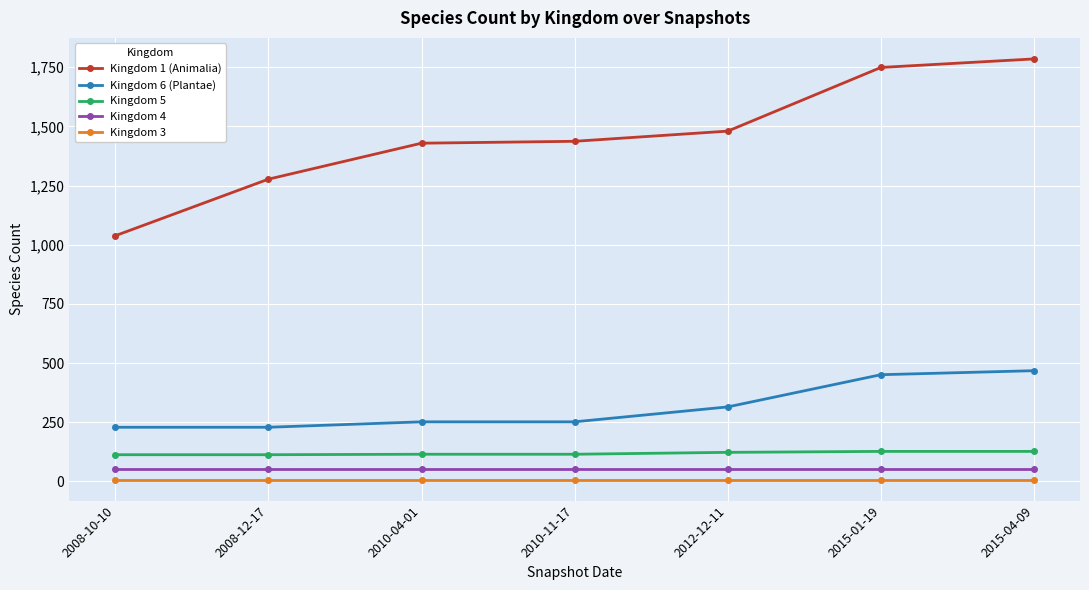

What are all the series names shown in the legend?

Kingdom 1 (Animalia), Kingdom 6 (Plantae), Kingdom 5, Kingdom 4, Kingdom 3